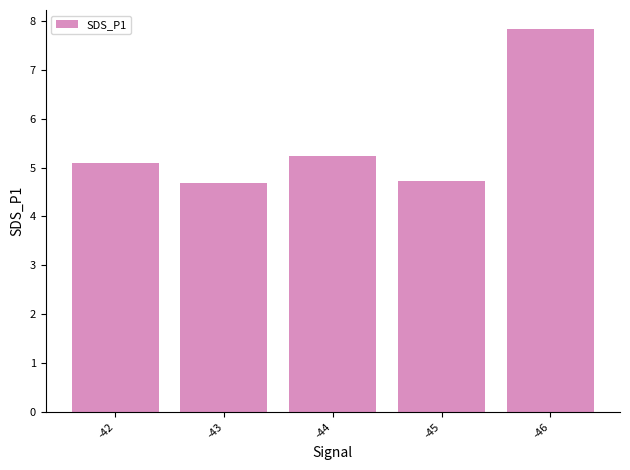

What is the change in value from -42 to -45?

-0.4